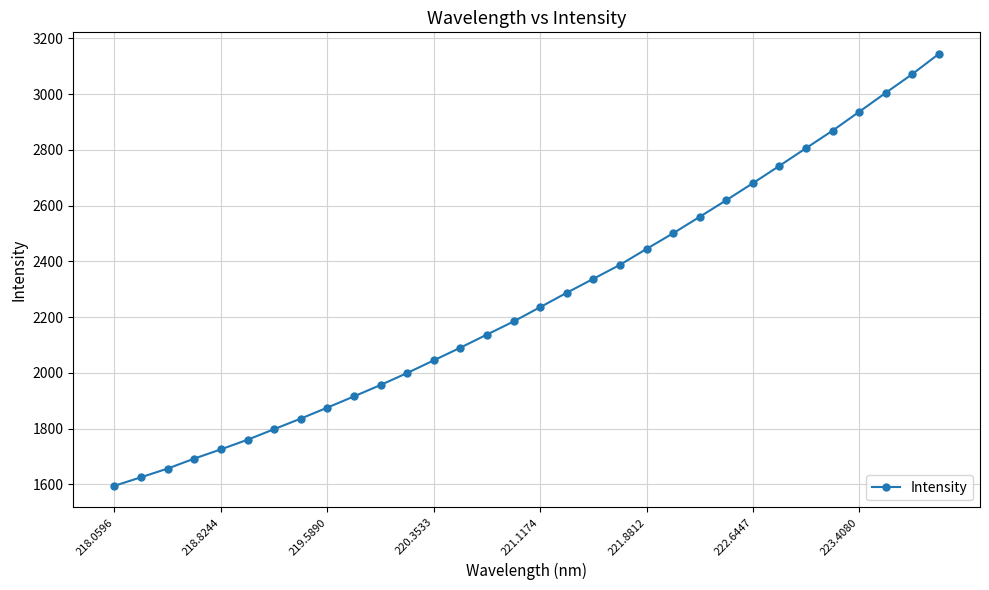

What is the minimum value shown in the chart?

1594.6